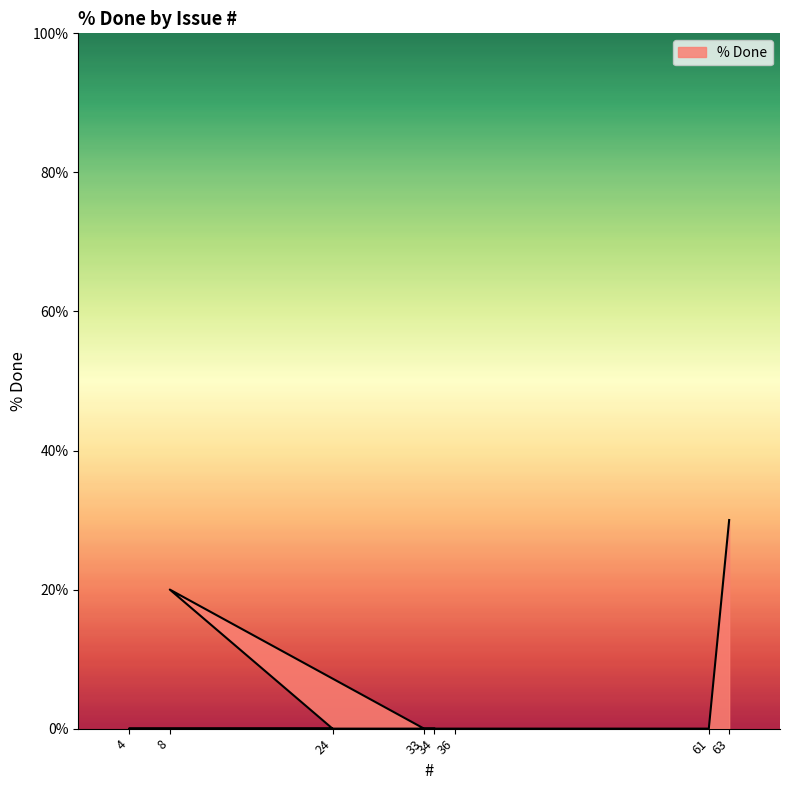

Reading left to right, extract all data points from this chart.

63=30	61=0	36=0	33=0	8=20	24=0	4=0	34=0